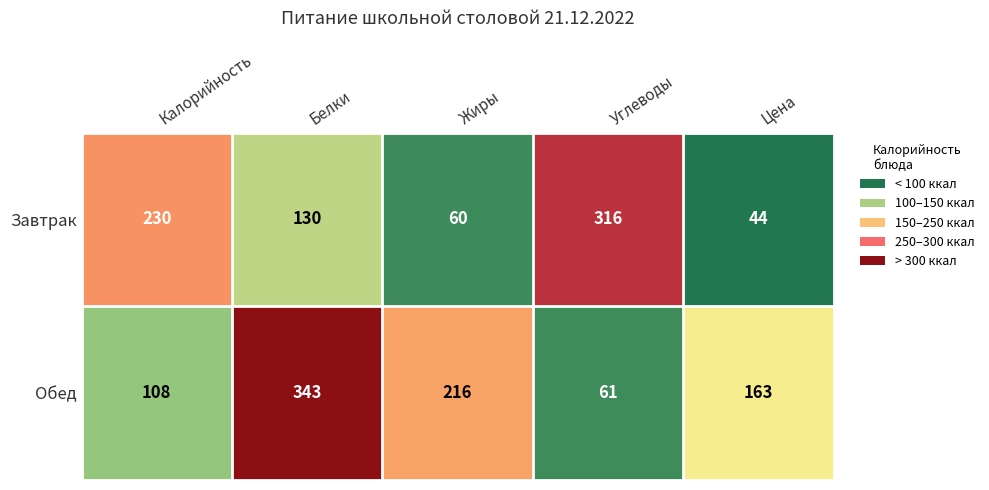

Is it true that Завтрак equals 316 at Углеводы?

True